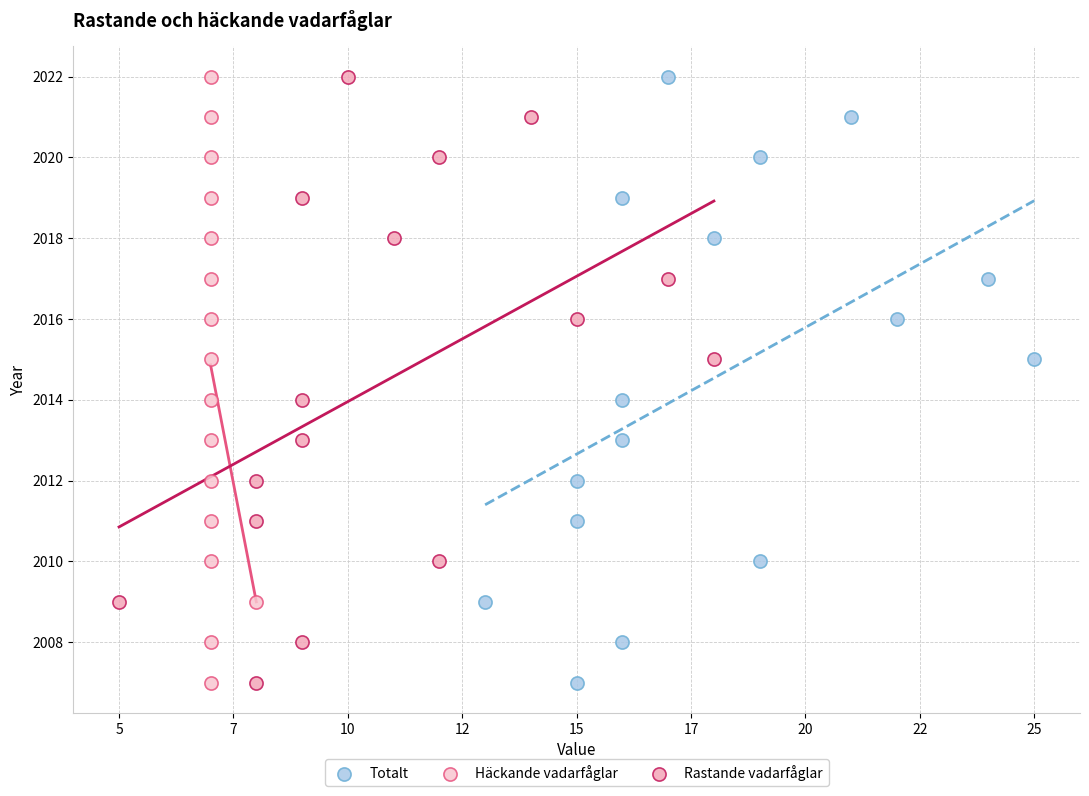

What are all the series names shown in the legend?

Totalt, Häckande vadarfåglar, Rastande vadarfåglar